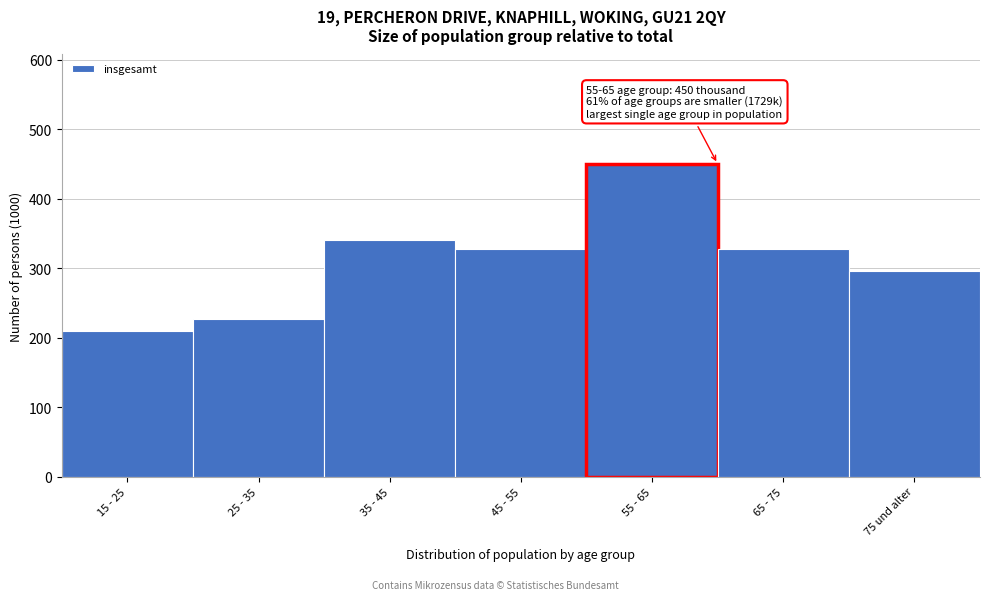

Reading left to right, extract all data points from this chart.

209	227	341	328	450	328	296